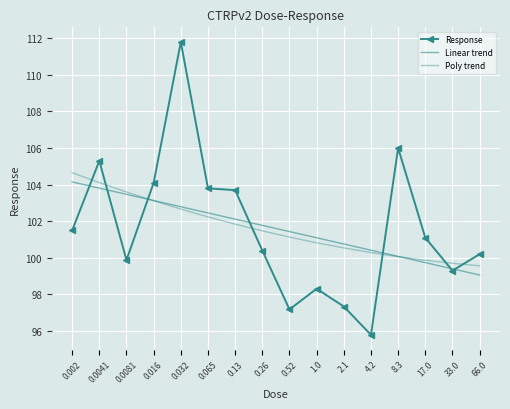

Where do Poly trend and Linear trend first cross each other?

0.0081 and 0.016